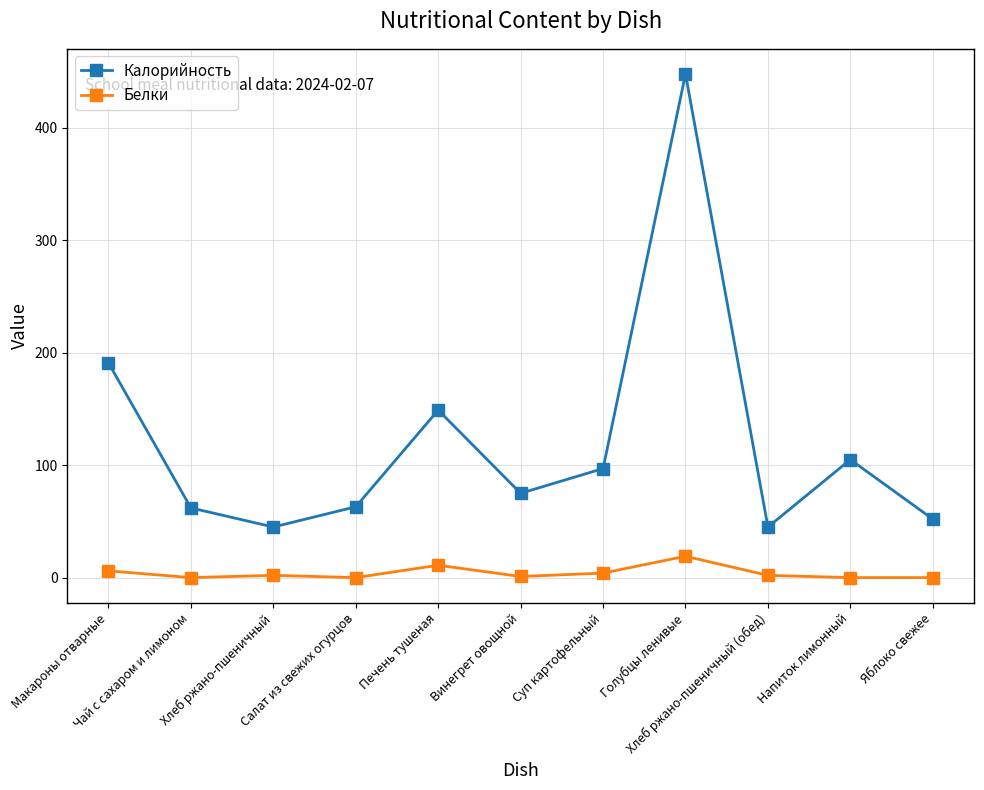

At which category does Калорийность reach its first local peak?

Печень тушеная